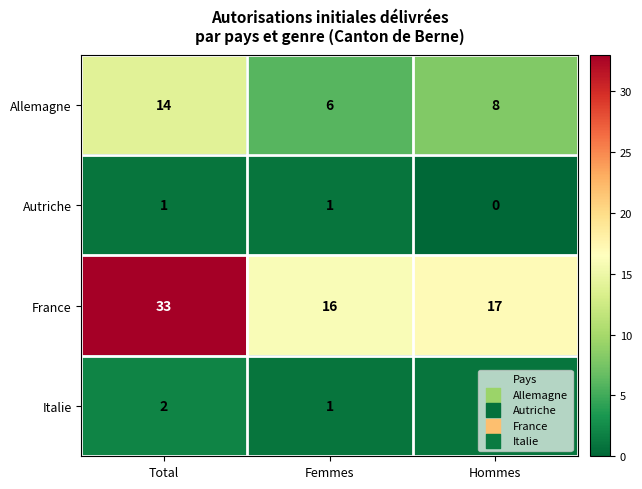

Which category has the highest value across all series?

Total